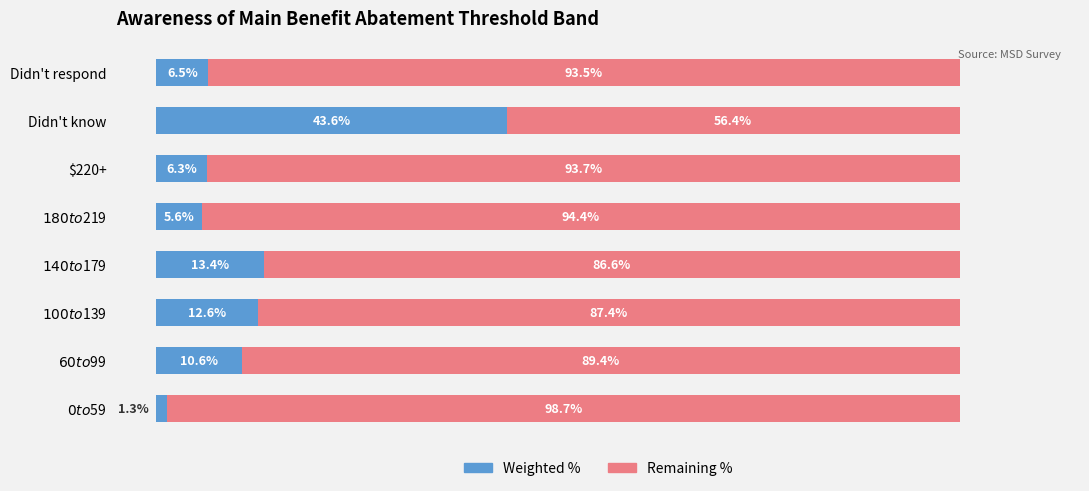

At which label does Weighted % reach its peak?

Didn't know